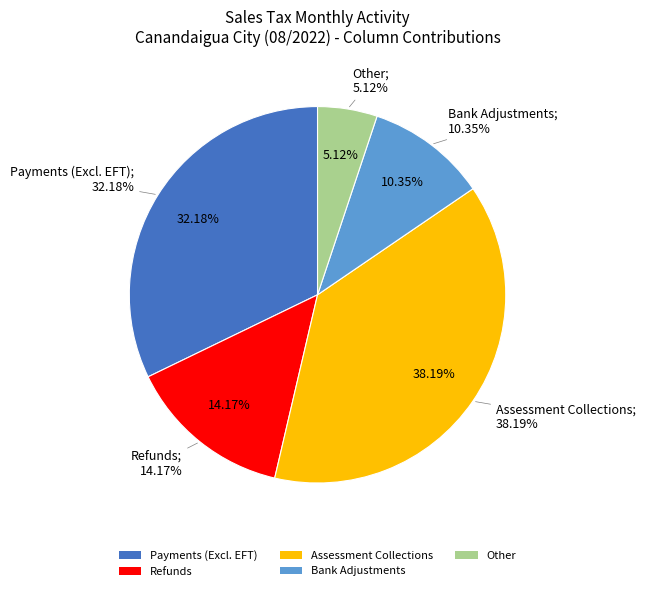

How many slices are in this pie chart?

5